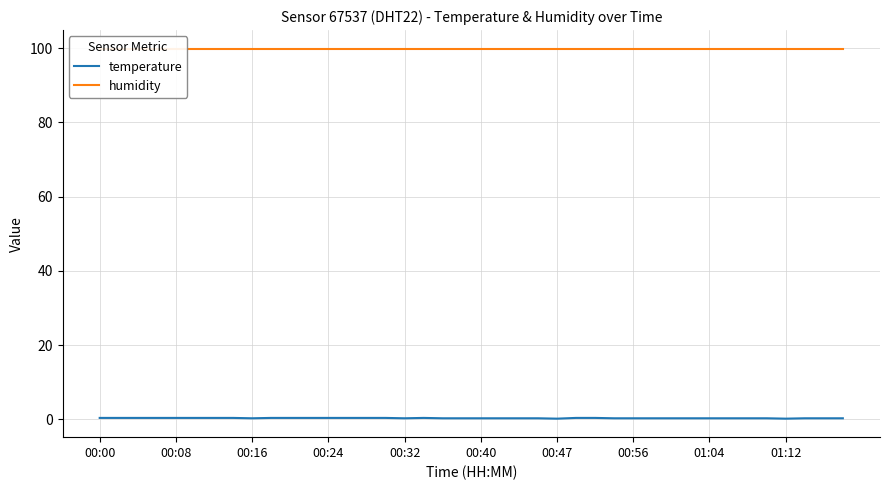

Which series has the widest spread of values?

temperature